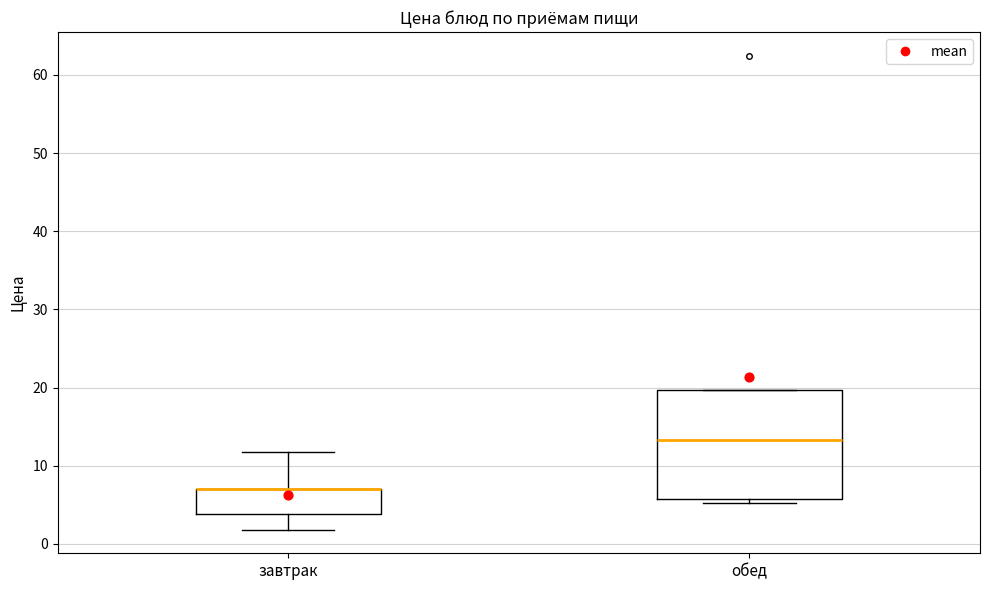

Reading left to right, read every box against the y-axis: the position of its median line, the range the box covers, and the ends of its whiskers. The values are not printed on the chart, so give them approximately, as read against the axis.

завтрак: median 7 (drawn on the box's upper edge), box 4 to 7, whiskers 2 to 12
обед: median 13, box 6 to 20, whiskers 5 to 20